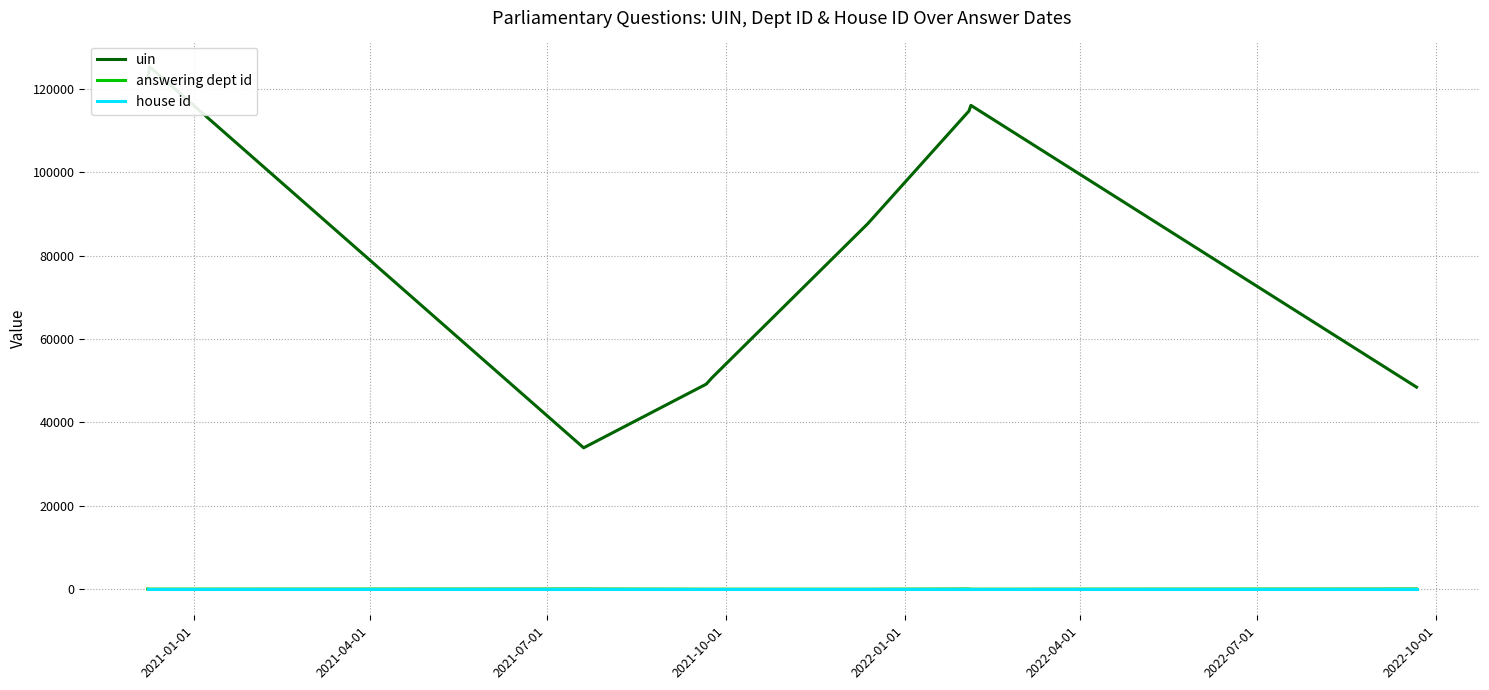

What are all the series names shown in the legend?

uin, answering dept id, house id